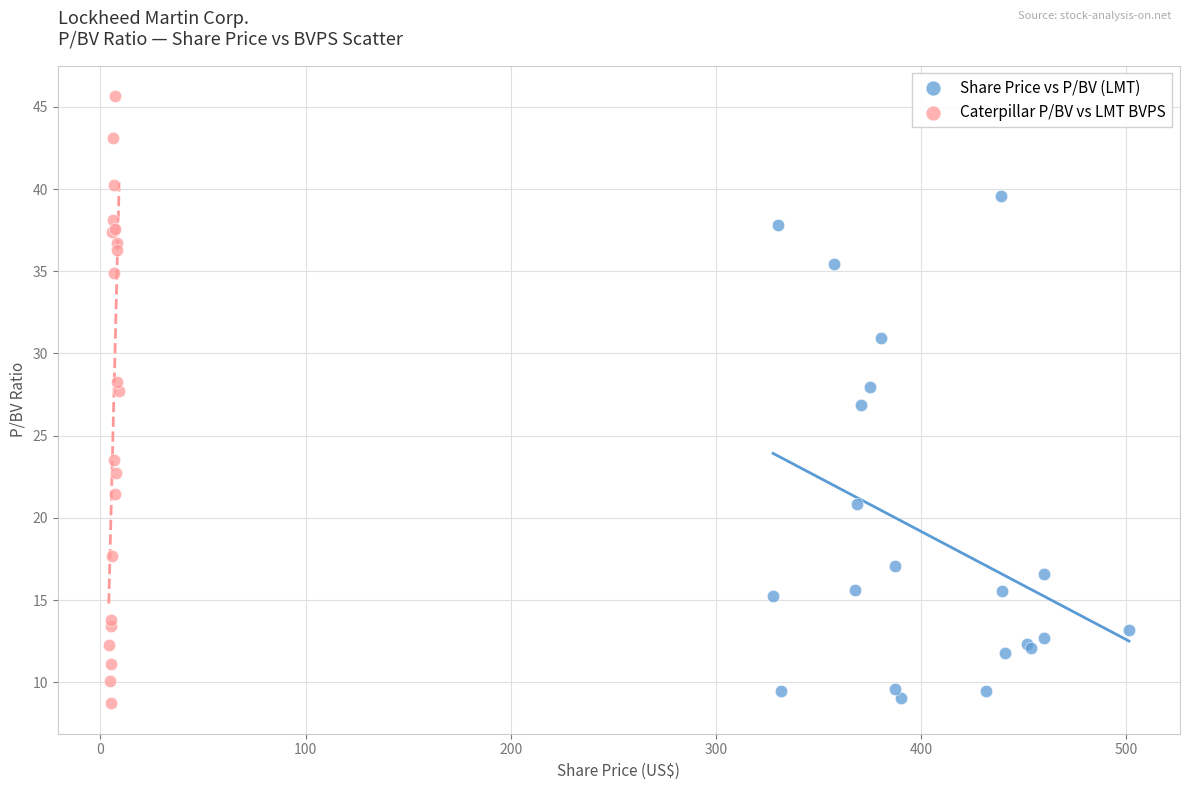

Which series has the largest Y range (max minus min)?

Caterpillar P/BV vs LMT BVPS